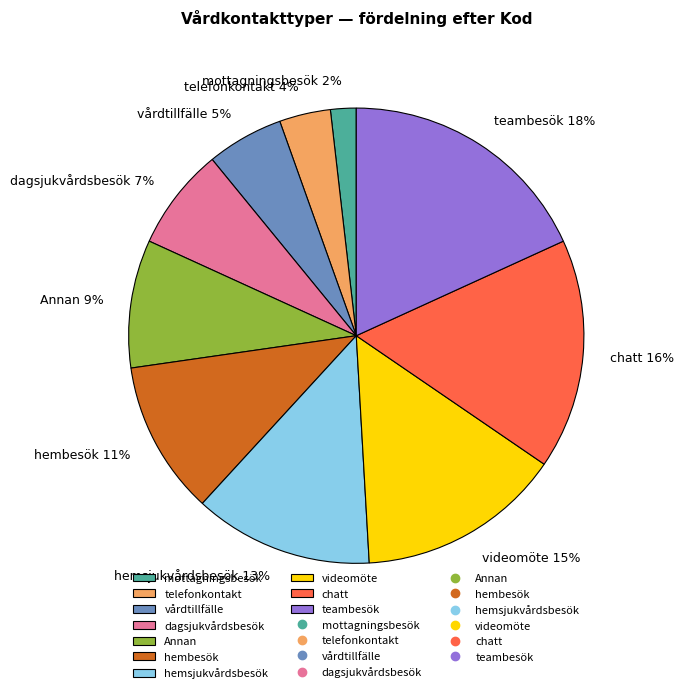

What percentage is the chatt slice, to the nearest percent?

16%